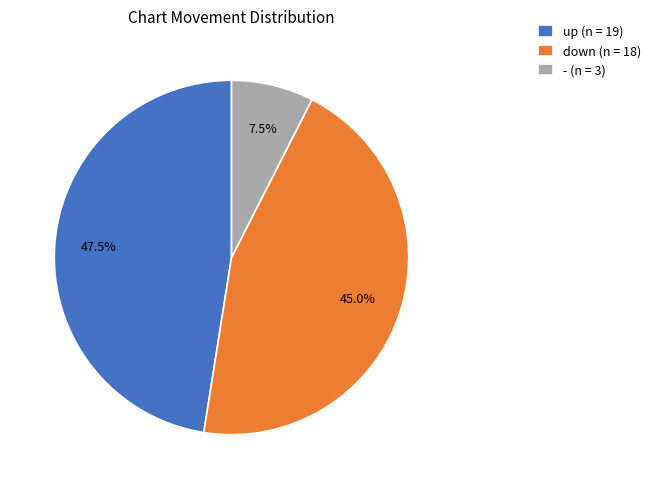

What is the ratio of the value at up (n = 19) to the value at - (n = 3)?

6.3